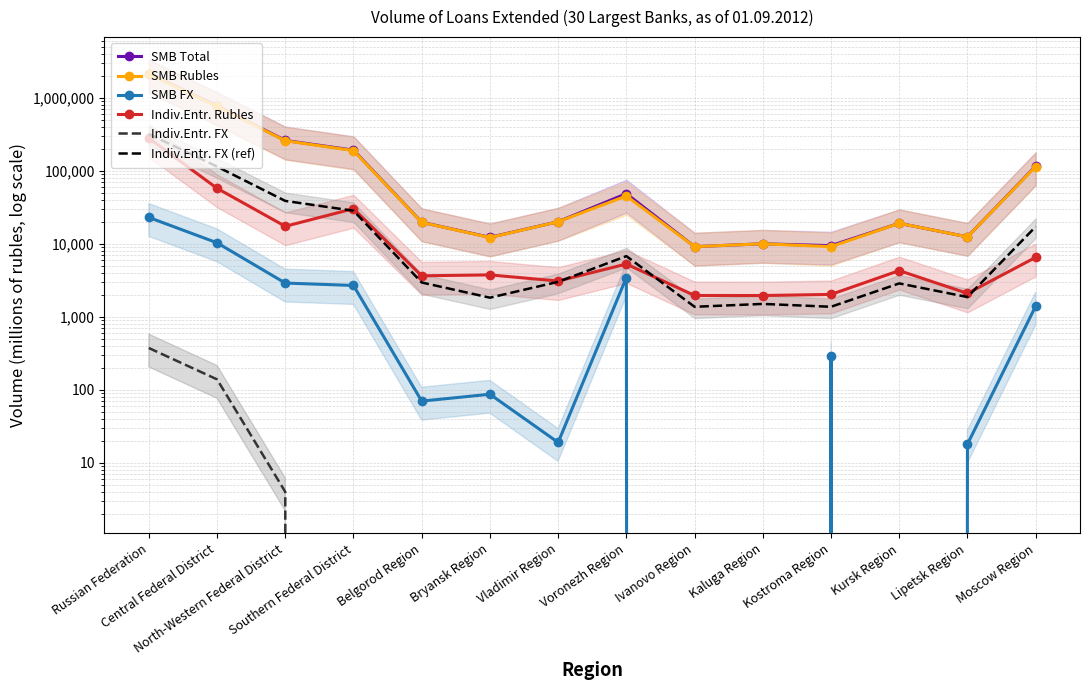

What are all the series names shown in the legend?

SMB Total, SMB Rubles, SMB FX, Indiv.Entr. Rubles, Indiv.Entr. FX, Indiv.Entr. FX (ref)